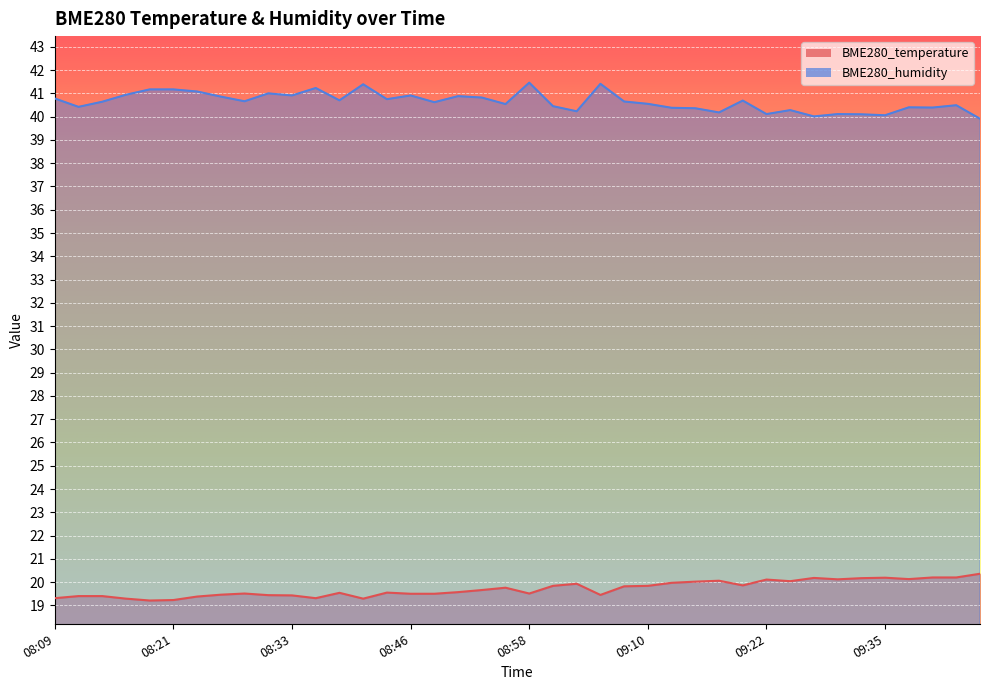

What is the sum of all BME280_humidity values?

1625.7